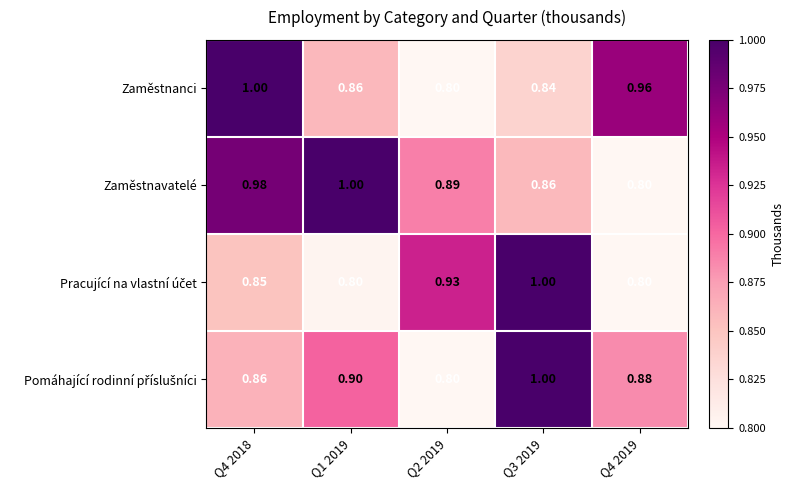

Which series has the largest total across all categories?

Zaměstnavatelé